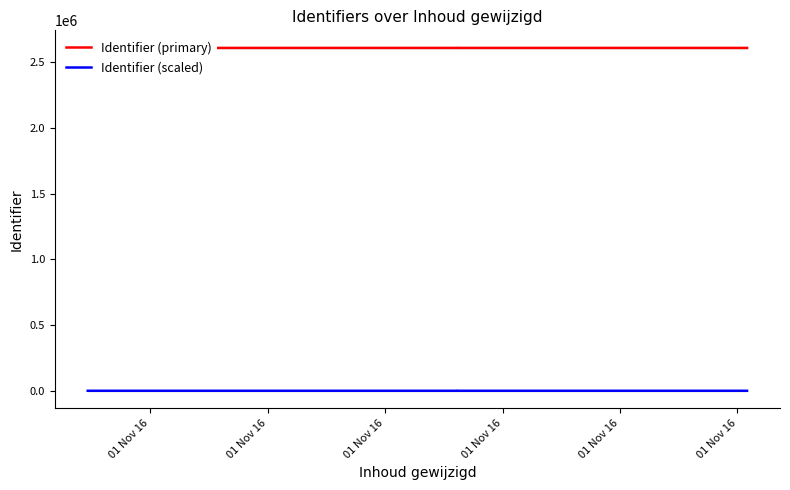

What is the sum of all Identifier (scaled) values?

7.5